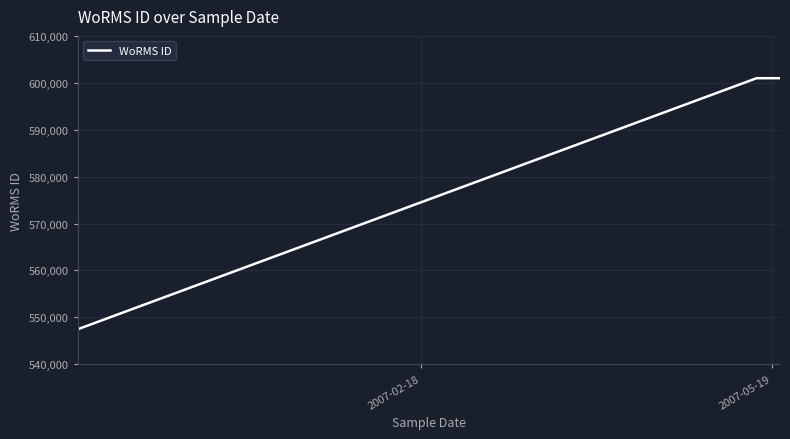

What is the sum of all values?

1749407